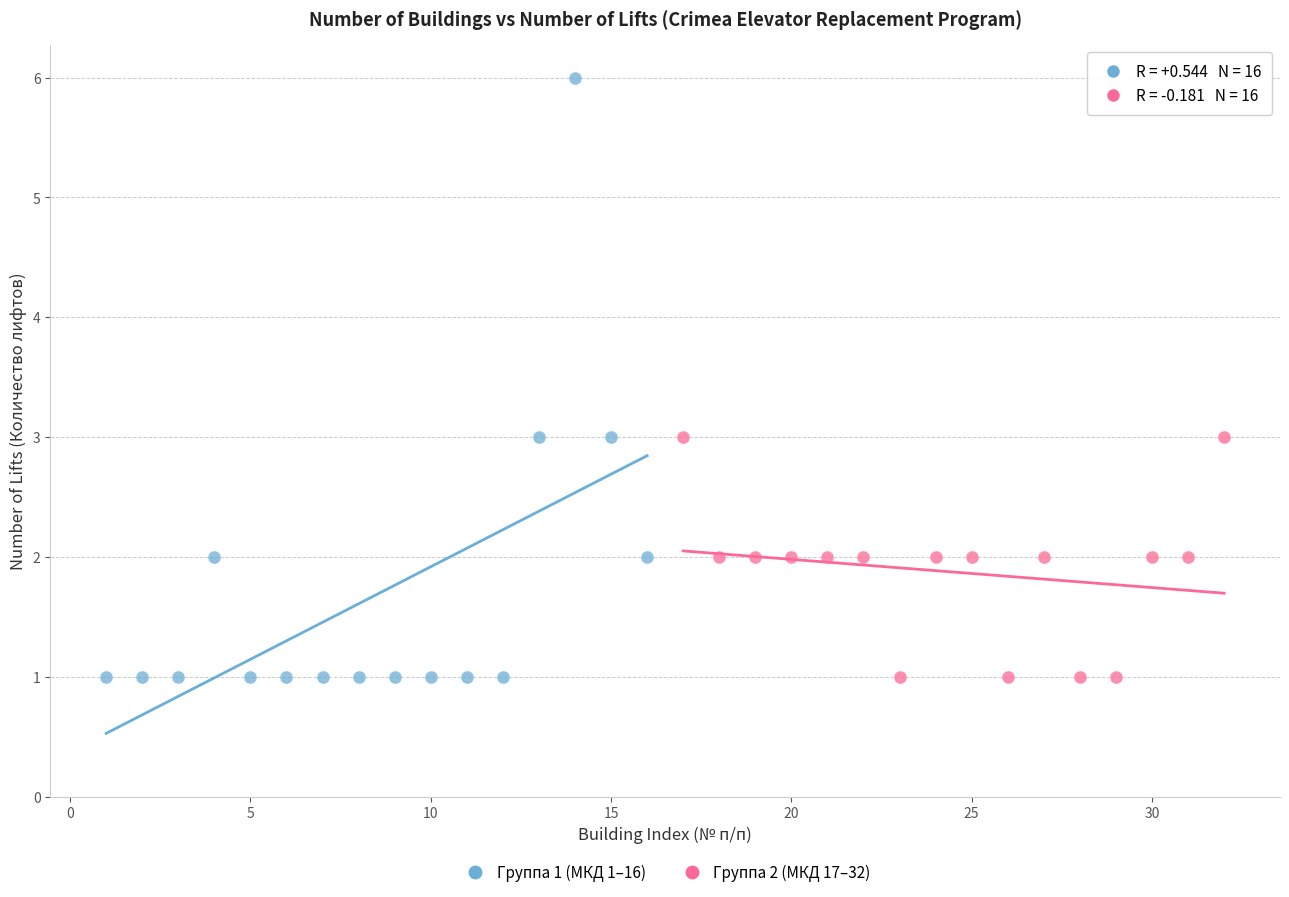

Which series contains the highest Y value?

Группа 1 (МКД 1–16)